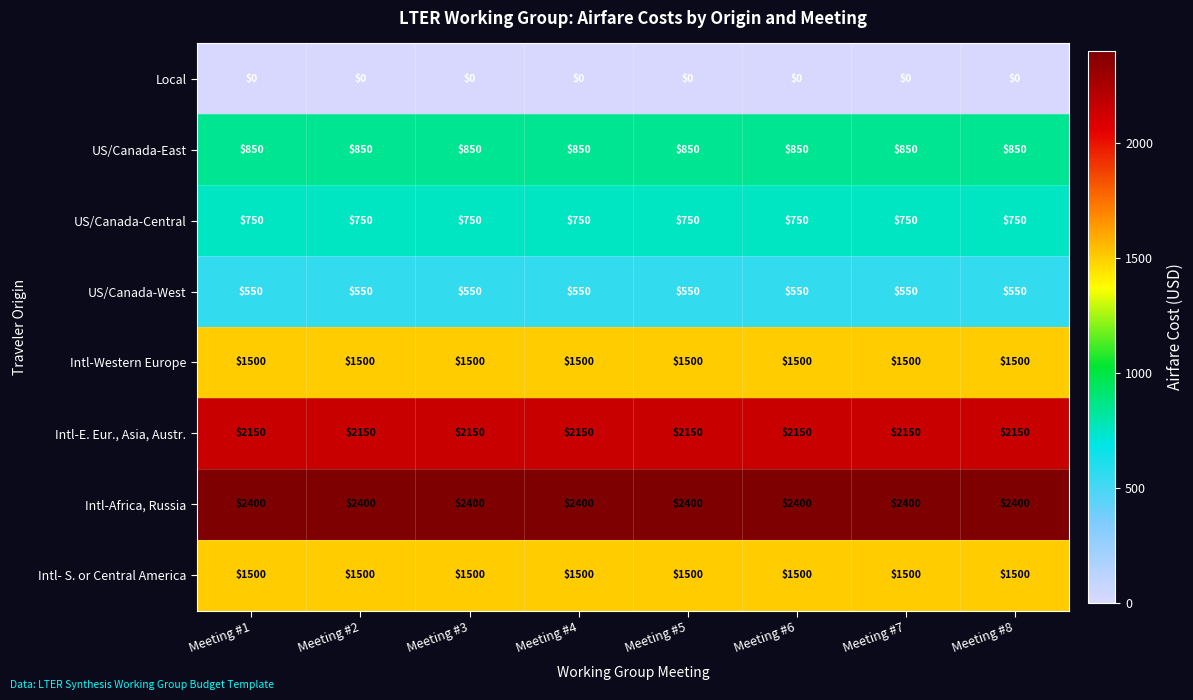

What is the total value across all series at Meeting #5?

9700